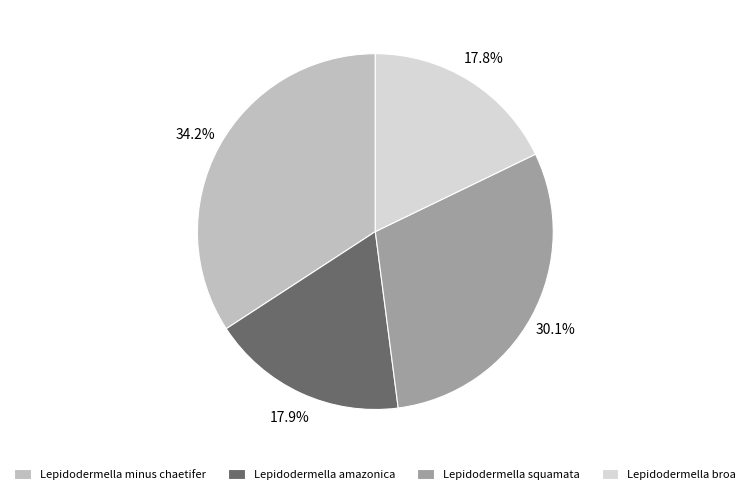

To the nearest percent, what portion does Lepidodermella squamata represent?

30%